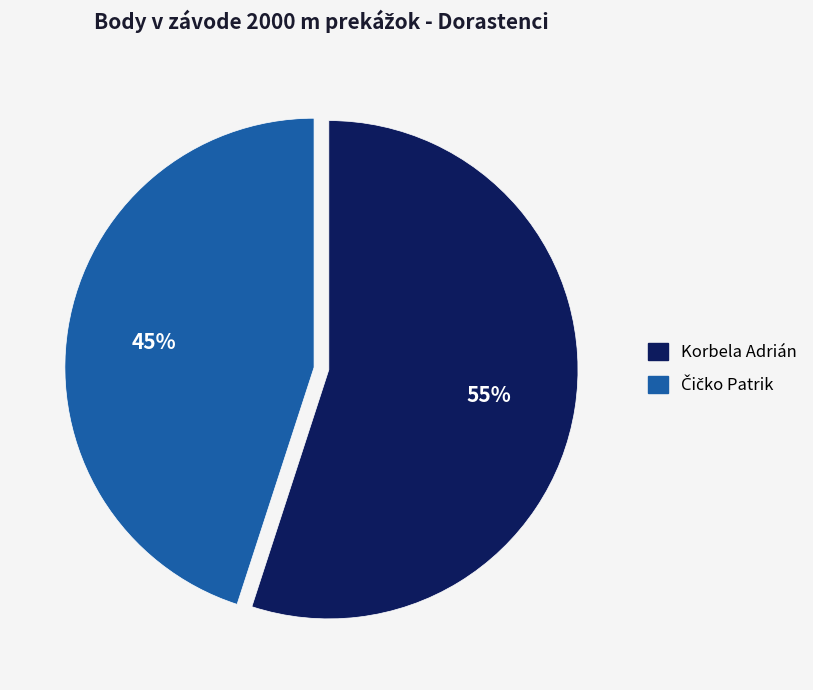

To the nearest percent, what percentage of the pie is Korbela Adrián?

55%